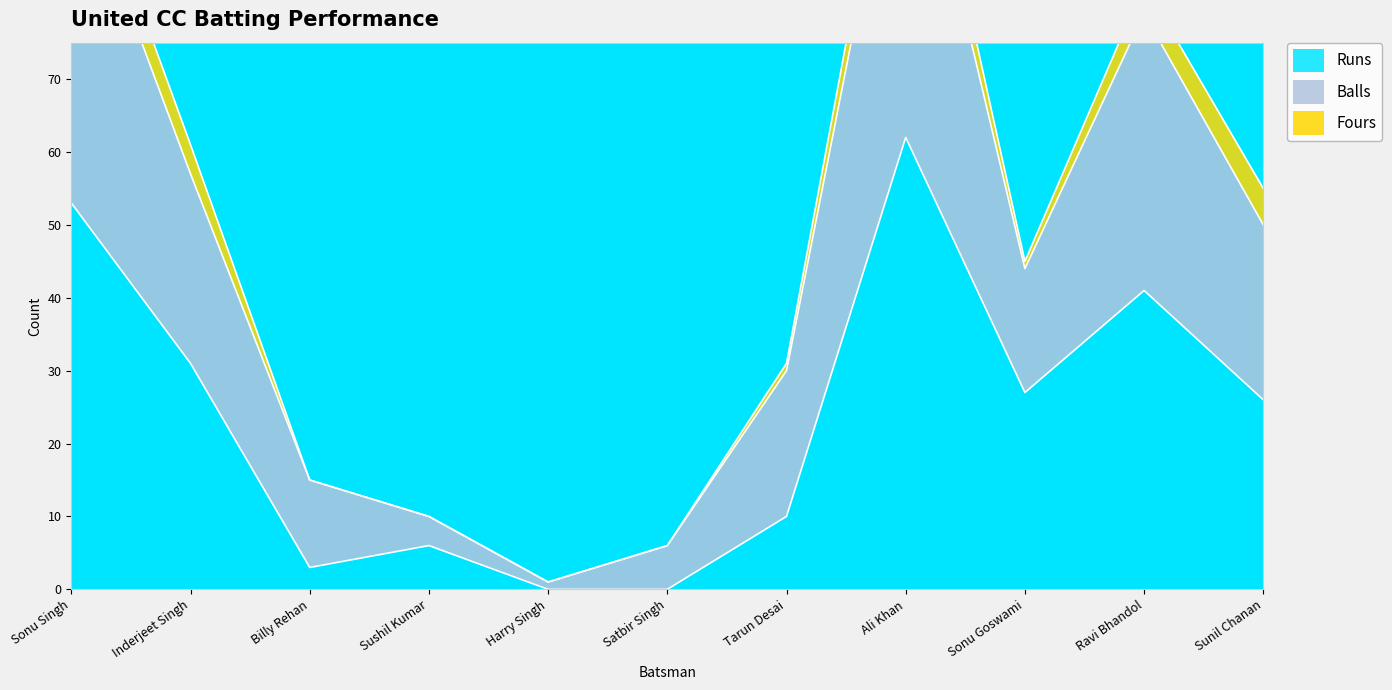

What is the difference between the maximum and minimum values in the Runs series?

62